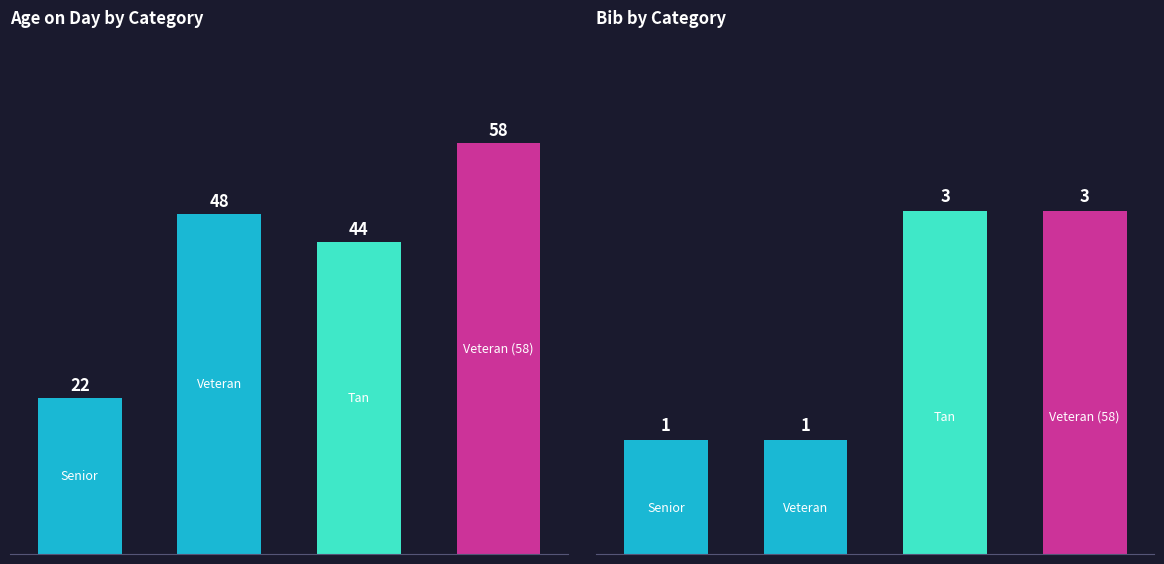

At how many categories does at least one series exceed 27?

3